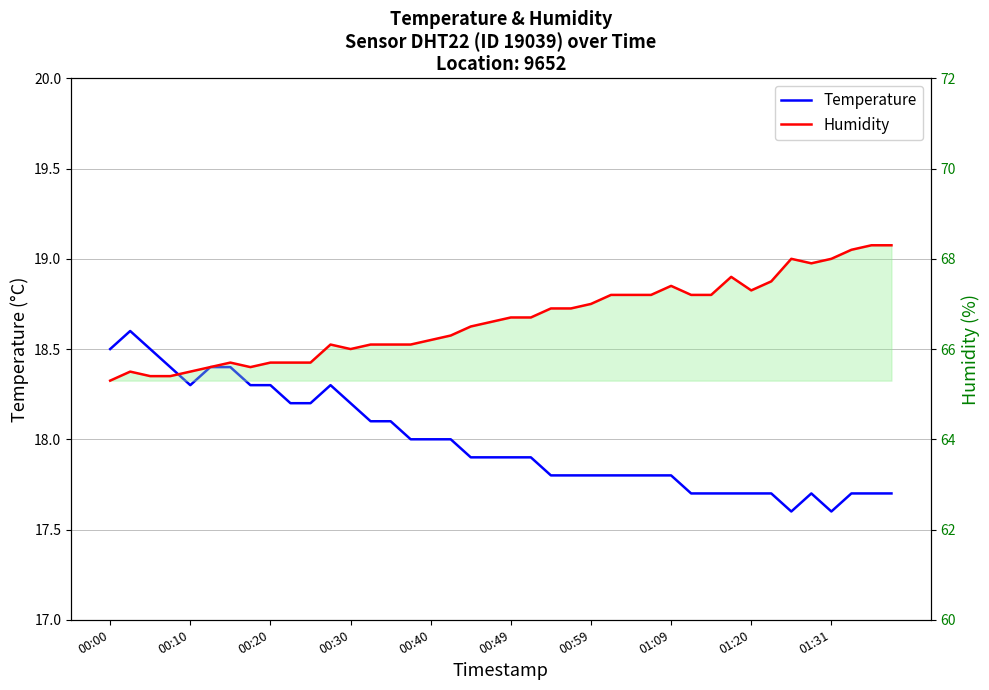

In Humidity, how many points are higher than both neighbors (excluding endpoints)?

6